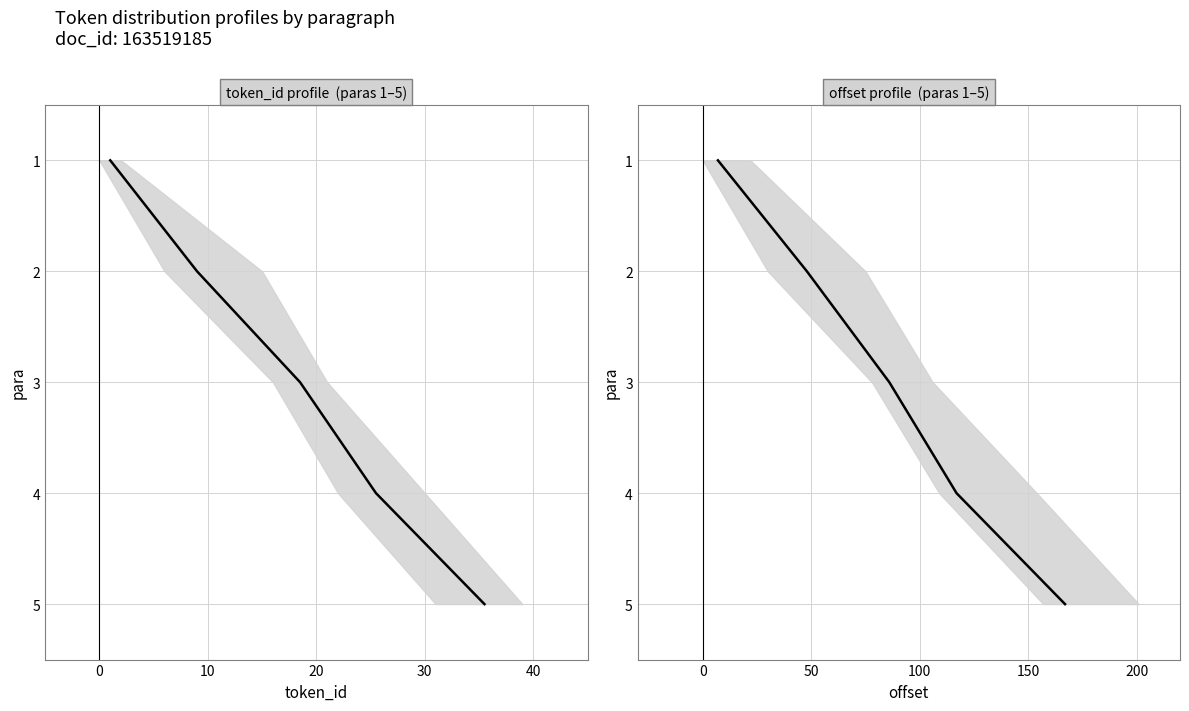

True or false: token_id mean and offset mean intersect in this chart.

False